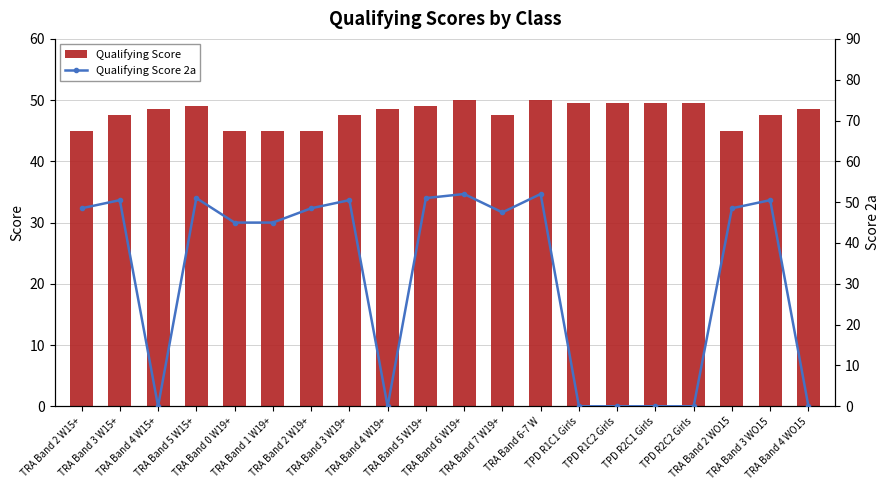

True or false: Qualifying Score 2a has a value of 85.3 at TRA Band 2 W19+.

False